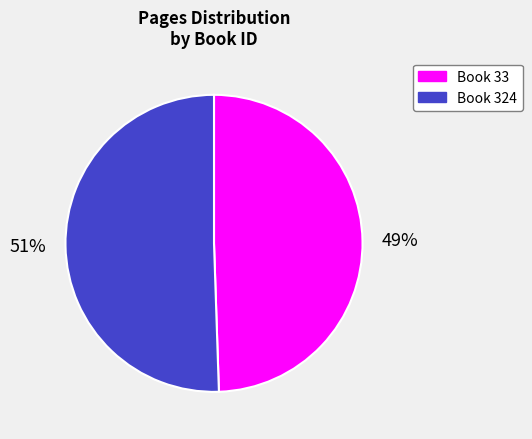

Does any single category account for the majority?

Yes